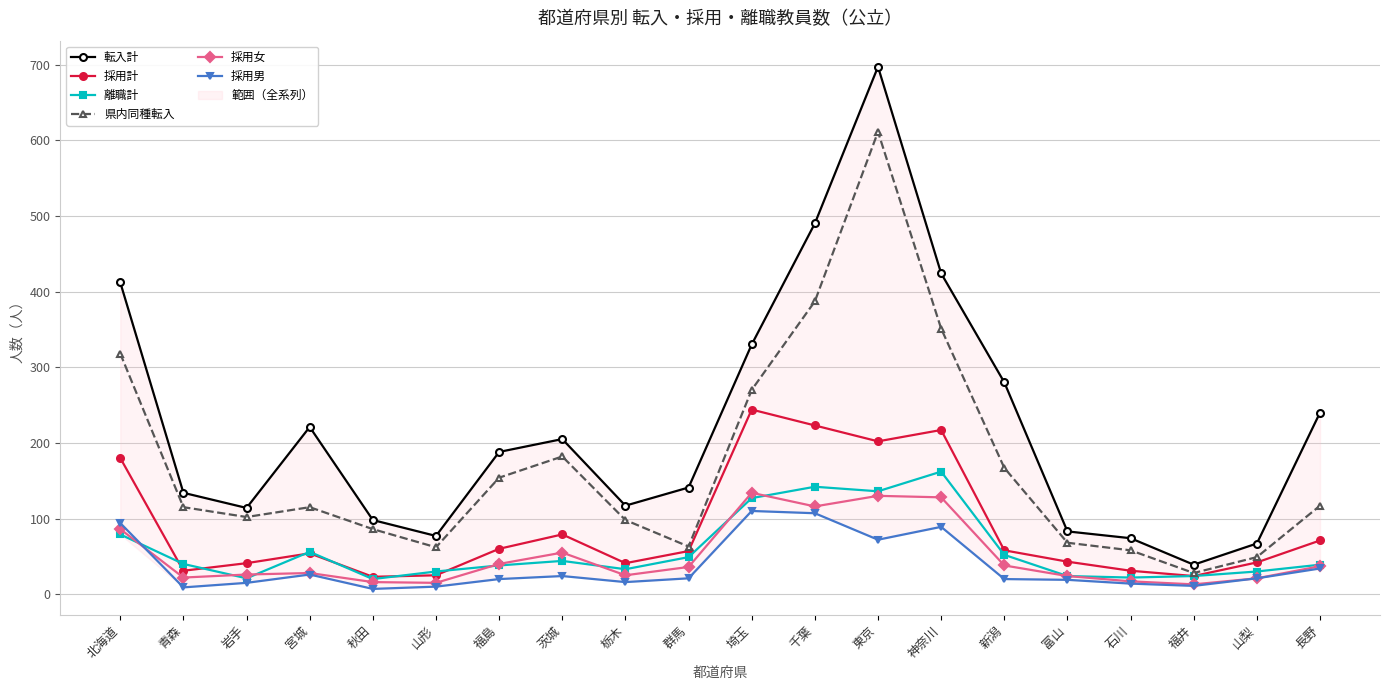

How many lines are shown in the chart?

6